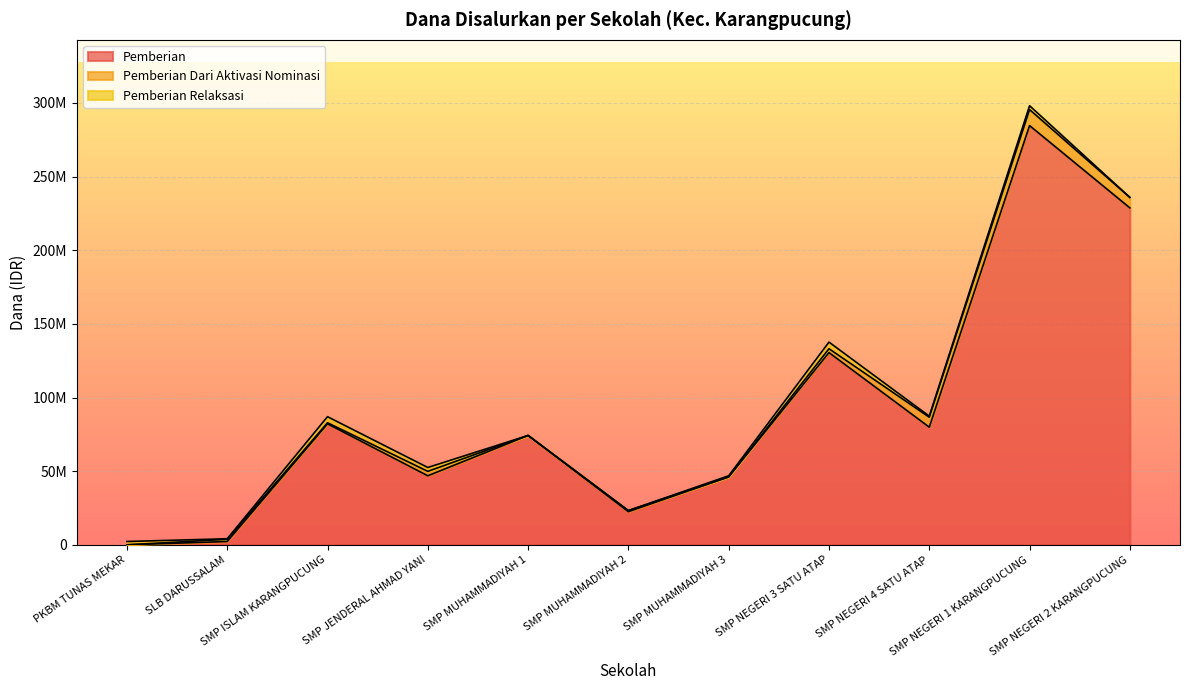

True or false: Pemberian Dari Aktivasi Nominasi has a value of 7125000 at SMP NEGERI 2 KARANGPUCUNG.

True